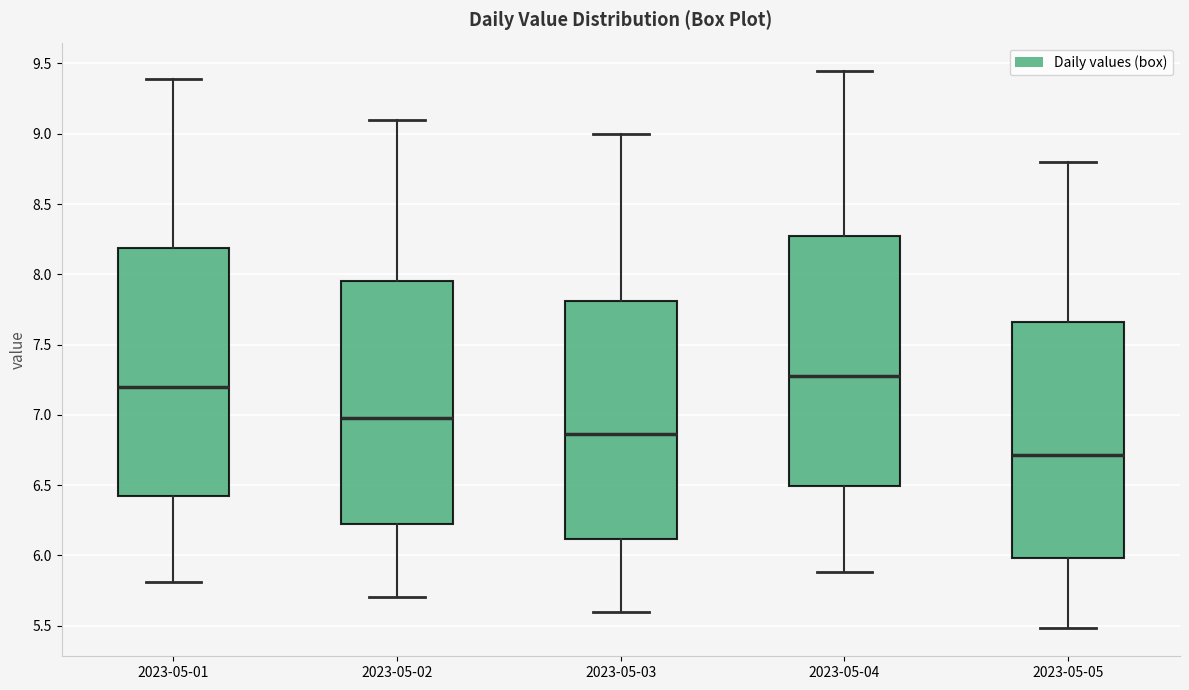

Reading left to right, transcribe this box plot: for each box, give where its median line is, the range the box spans, and where its two whiskers end, as read against the y-axis. The values are not printed on the chart, so give them approximately, as read against the axis.

2023-05-01: median 7.20, box 6.40 to 8.20, whiskers 5.80 to 9.40
2023-05-02: median 7.00, box 6.25 to 7.95, whiskers 5.70 to 9.10
2023-05-03: median 6.85, box 6.10 to 7.80, whiskers 5.60 to 9.00
2023-05-04: median 7.30, box 6.50 to 8.25, whiskers 5.90 to 9.45
2023-05-05: median 6.70, box 6.00 to 7.65, whiskers 5.50 to 8.80